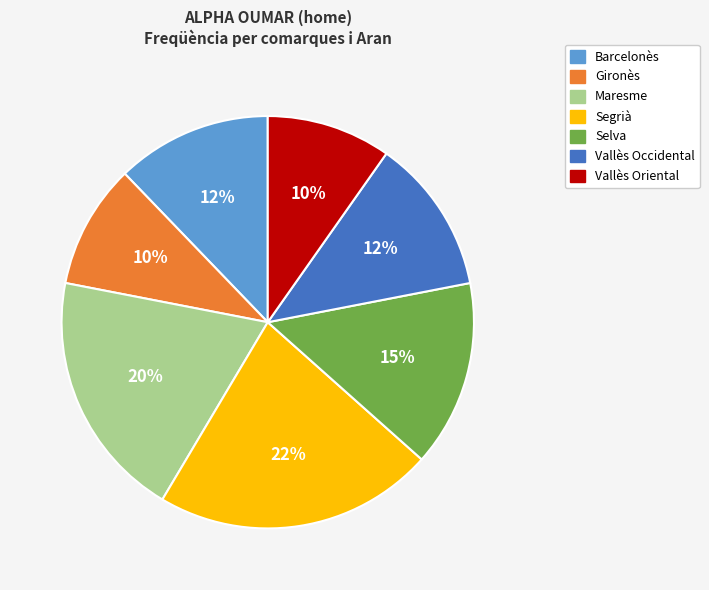

True or false: Maresme accounts for 20% of the total.

True